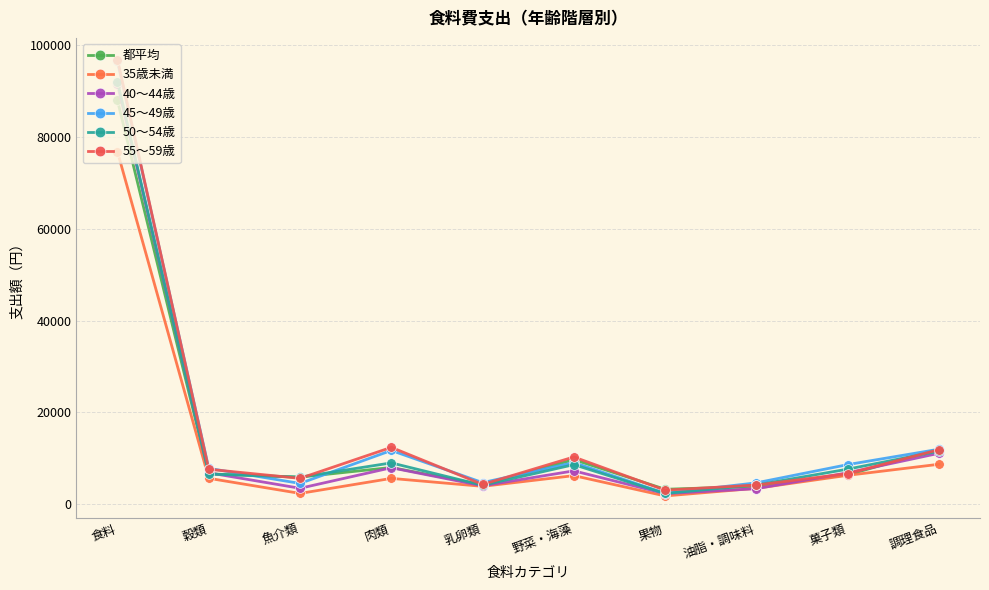

How many data points in 50〜54歳 are less than 7662?

5